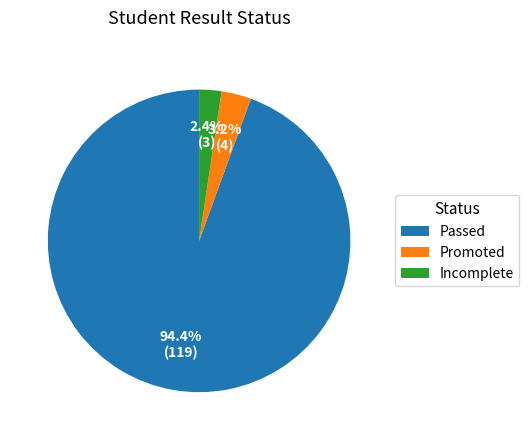

Combined, what portion of the pie is Promoted and Incomplete?

5.6%